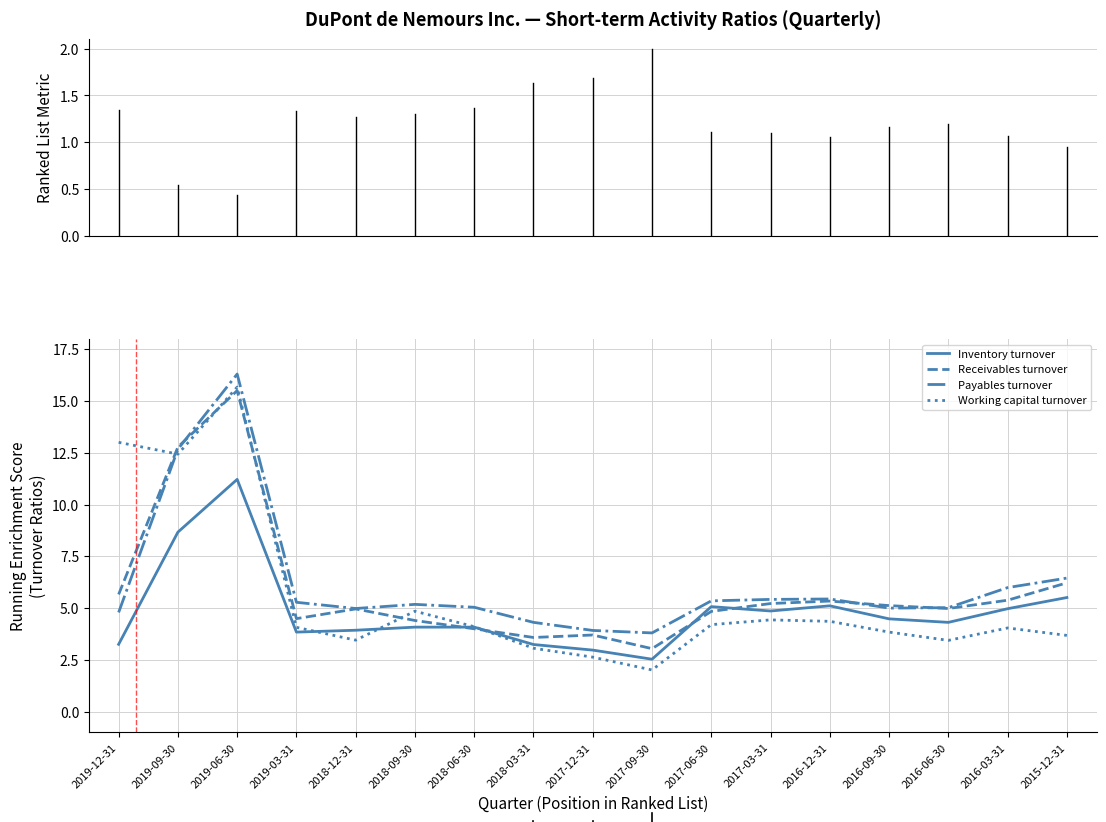

Which category has the lowest value in the Receivables turnover series?

2017-09-30